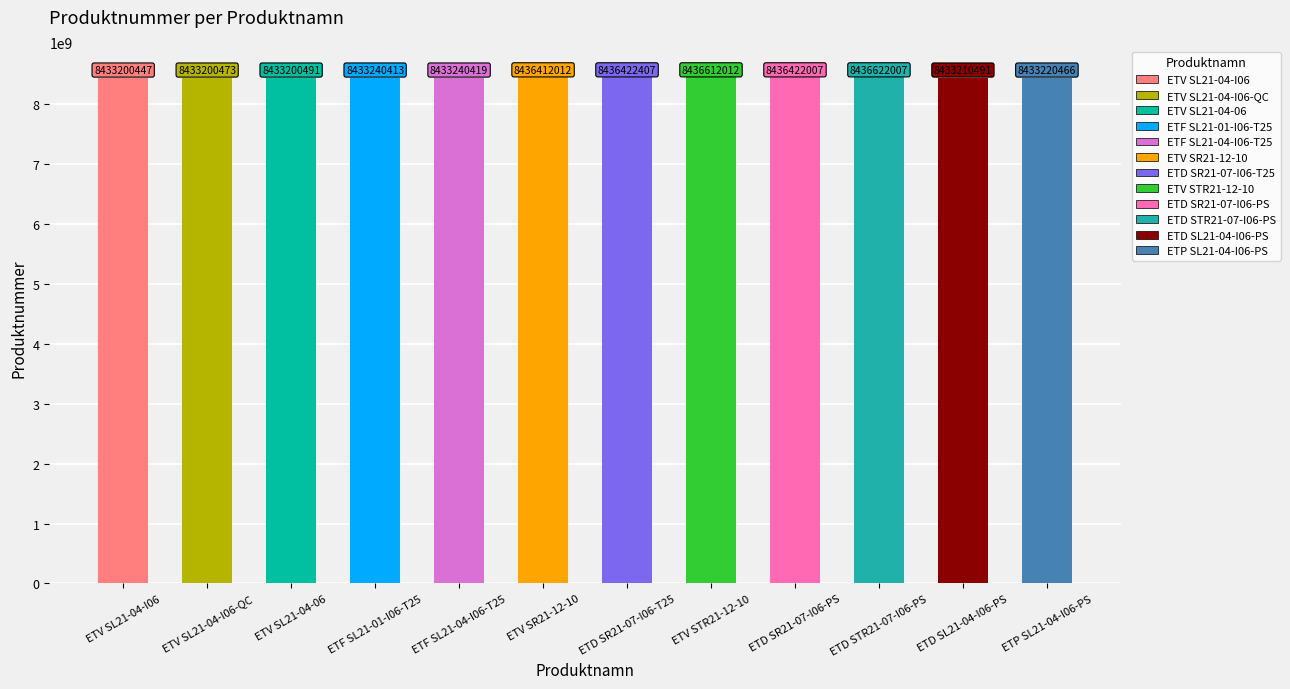

Reading right to left, list all the values displayed in this chart.

8433220466	8433210491	8436622007	8436422007	8436612012	8436422407	8436412012	8433240419	8433240413	8433200491	8433200473	8433200447